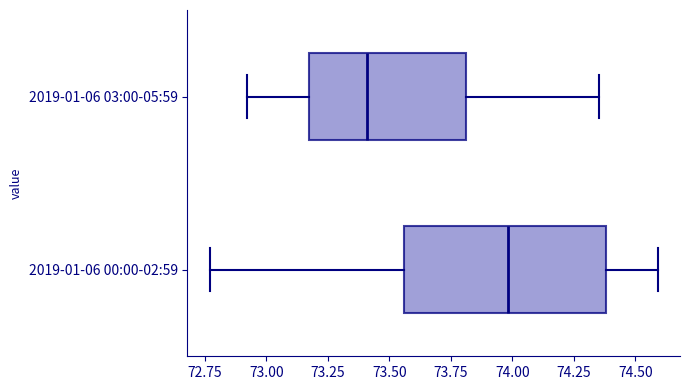

Comparing the boxes themselves (not the whiskers), which one is the widest?

2019-01-06 00:00-02:59